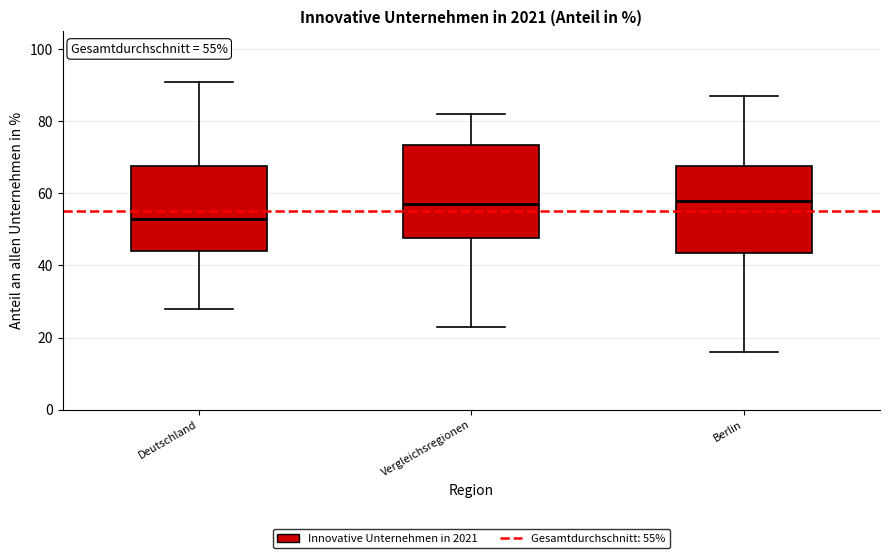

Comparing the boxes themselves (not the whiskers), which one is the tallest?

Vergleichsregionen